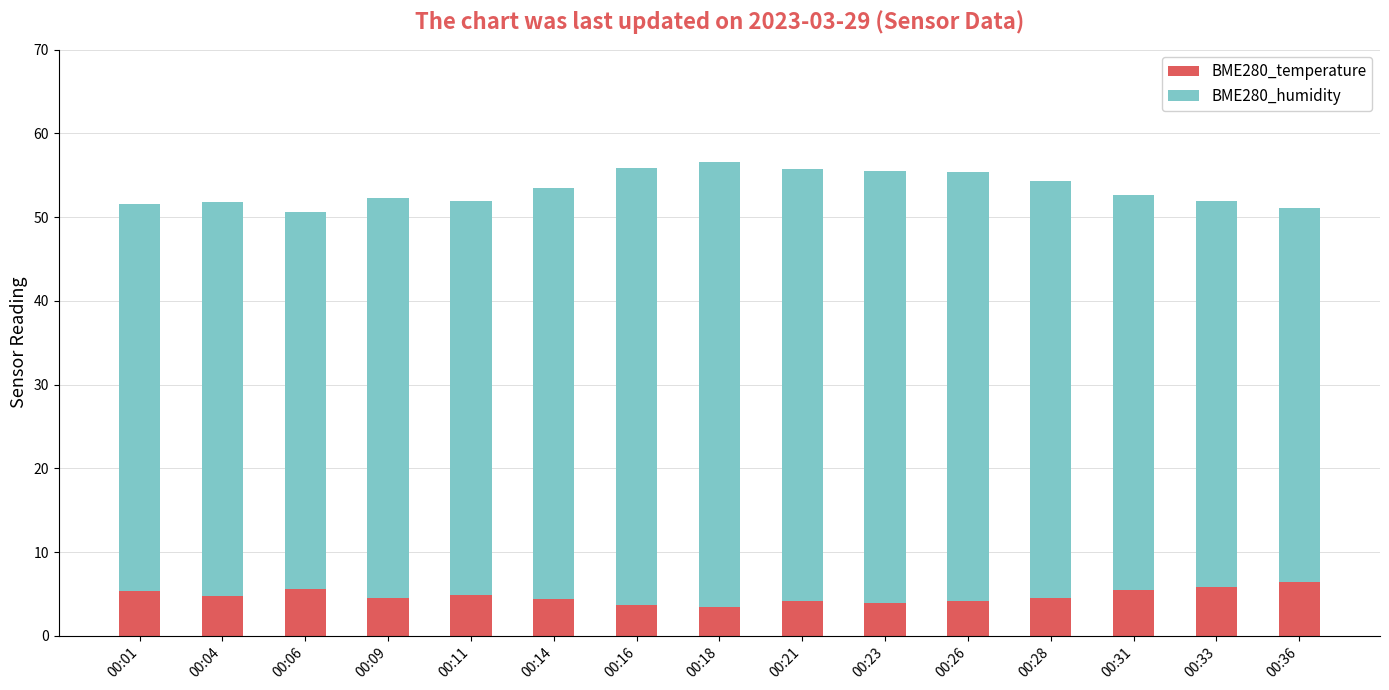

What is the total value across all series at 00:36?

51.0